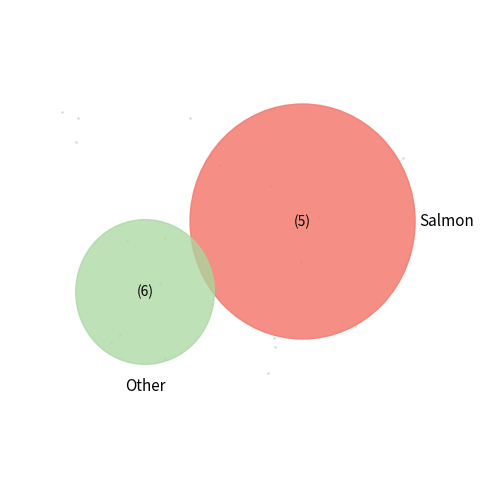

Does any single category account for the majority?

No